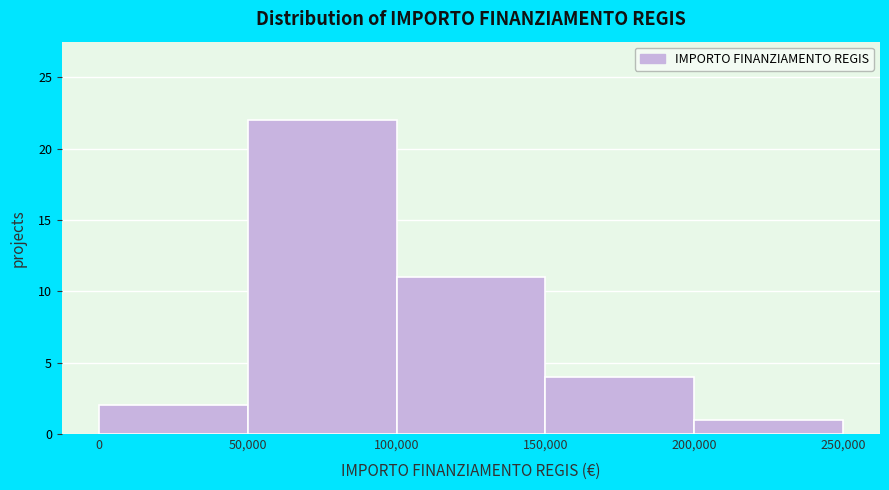

Reading left to right, list every bar in this chart as the range it spans on the x-axis followed by its height. The values are not printed on the chart, so give them approximately, as read against the axis.

0 to 50,000: 2
50,000 to 100,000: 22
100,000 to 150,000: 11
150,000 to 200,000: 4
200,000 to 250,000: 1